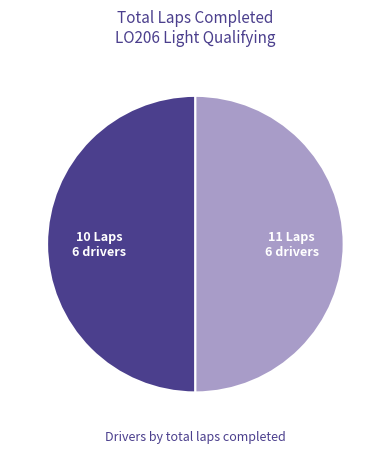

True or false: 10 Laps accounts for 61% of the total.

False